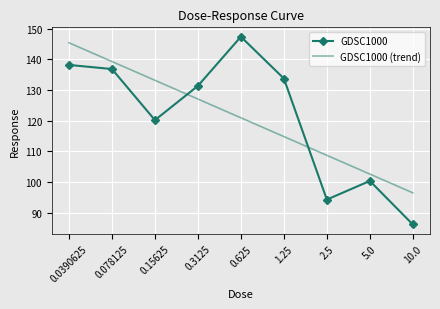

The value of GDSC1000 (trend) at 10.0 is 96.5. True or false?

True